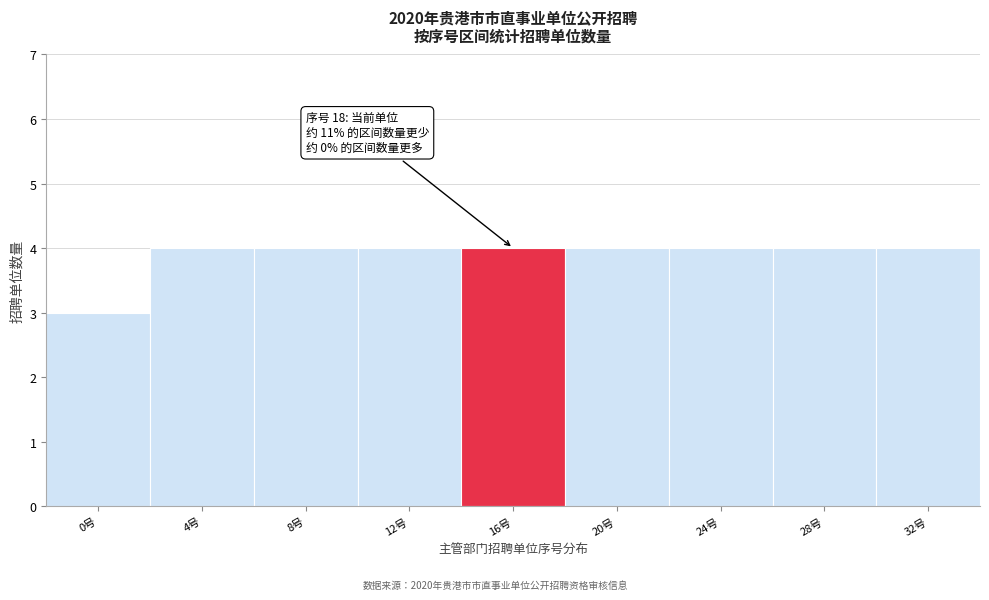

Reading left to right, what are all the values shown in this chart?

3	4	4	4	4	4	4	4	4